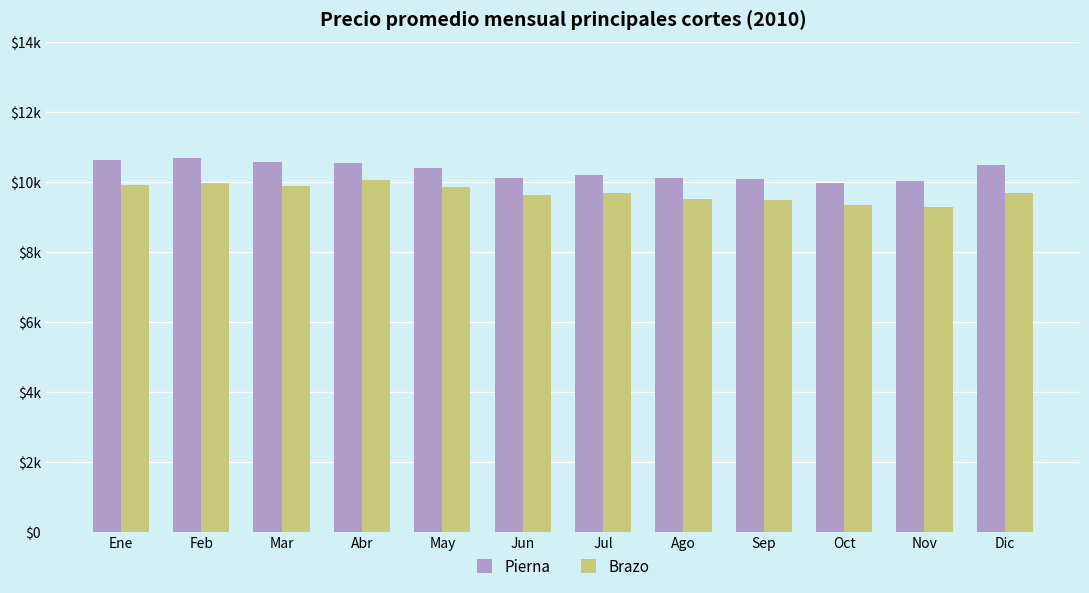

What is the label of the 7th bar from the right?

Jun